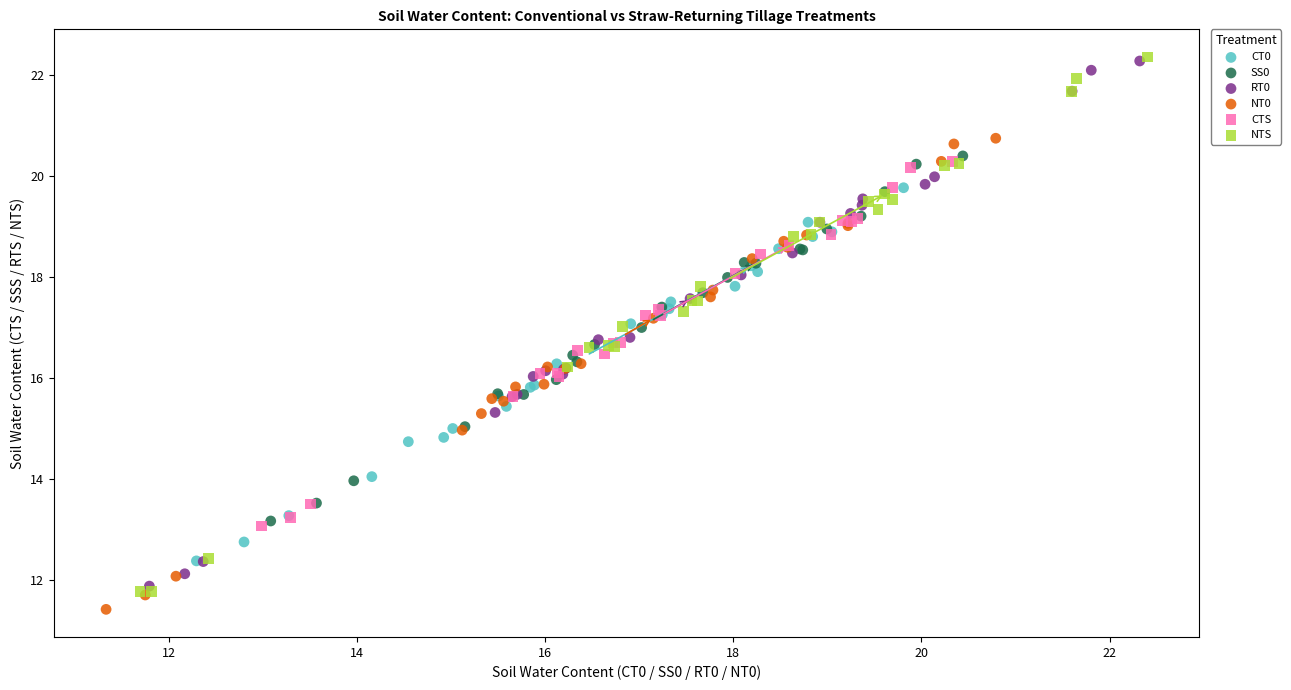

Which series has the widest spread of Y values?

NTS